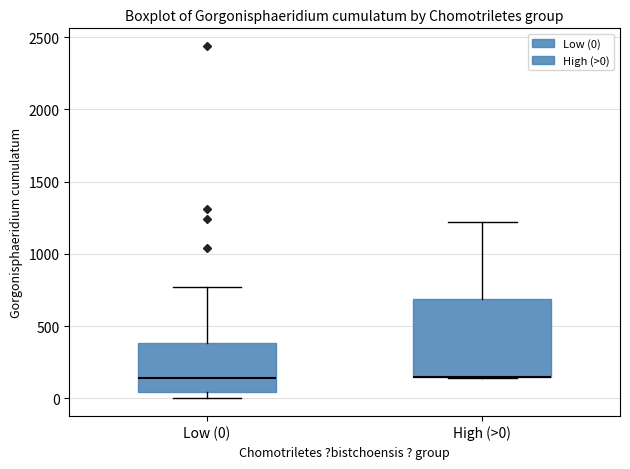

Reading left to right, read every box against the y-axis: the position of its median line, the range the box covers, and the ends of its whiskers. The values are not printed on the chart, so give them approximately, as read against the axis.

Low (0): median 150, box 50 to 400, whiskers 0 to 750
High (>0): median 150 (drawn on the box's lower edge), box 150 to 700, whiskers 150 to 1200